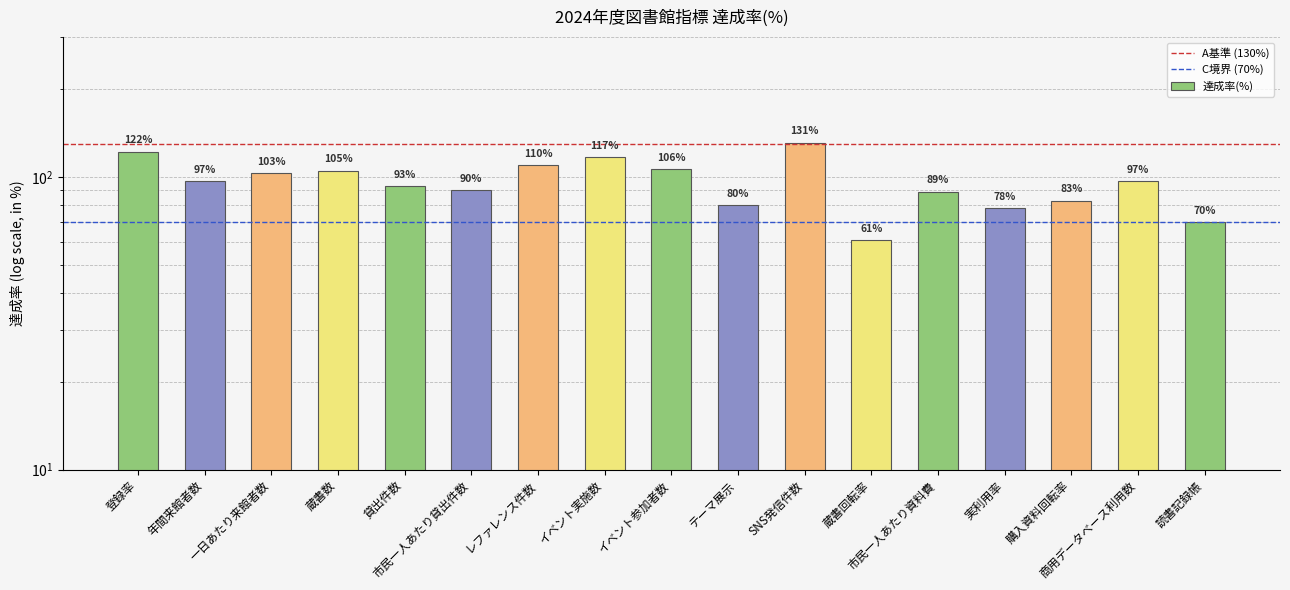

Is it true that the value at 蔵書回転率 is 38?

False